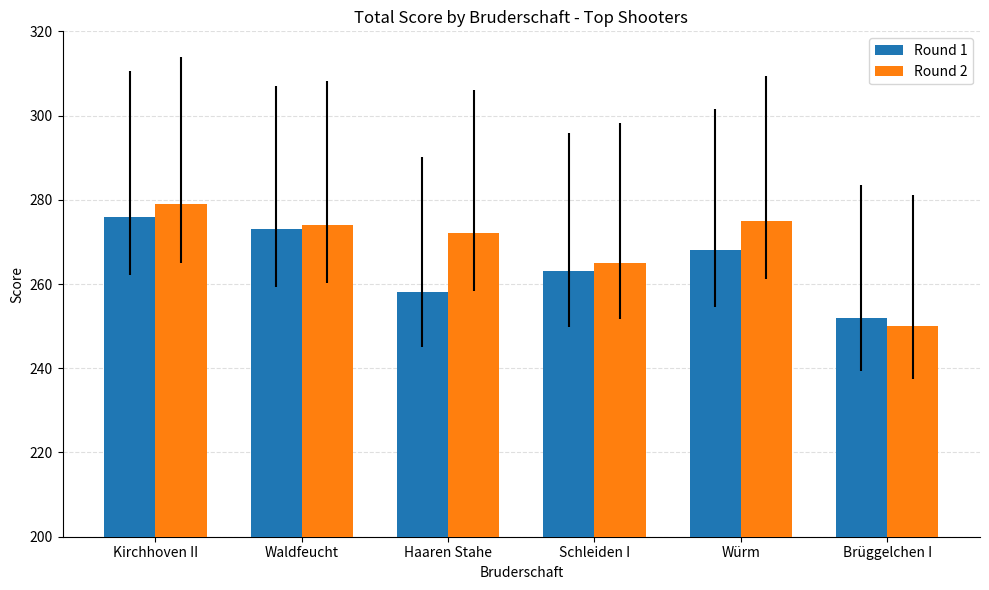

Are the bars horizontal?

No